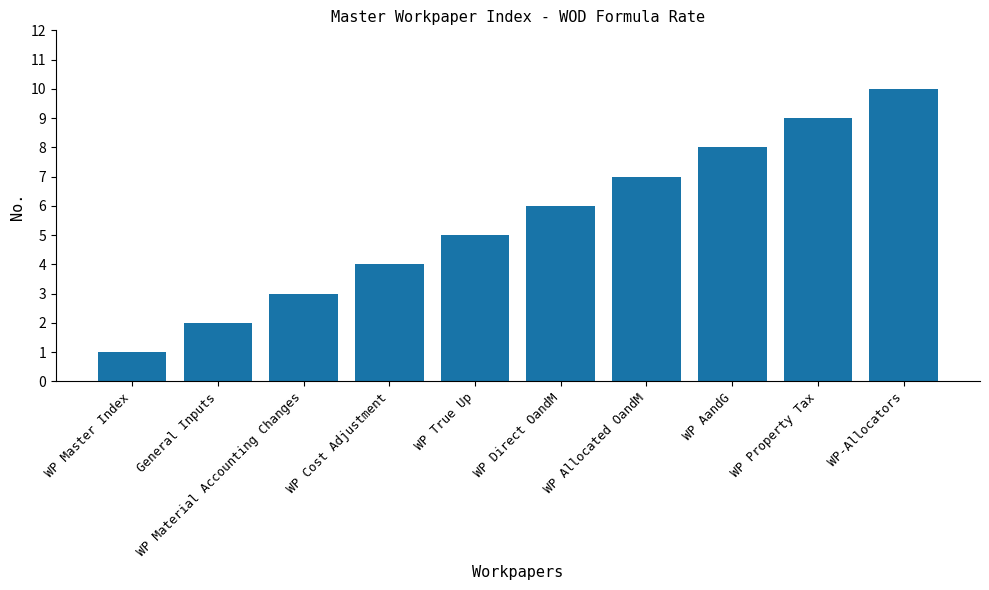

What is the greatest value displayed?

10